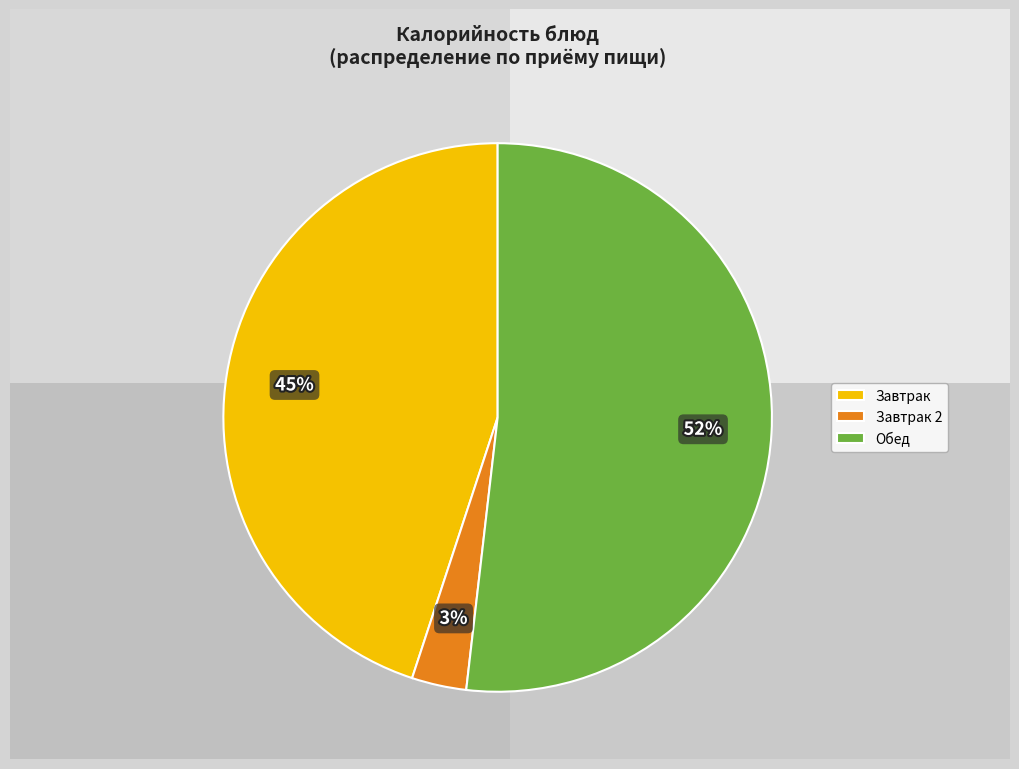

What is the smallest slice in the pie chart?

Завтрак 2